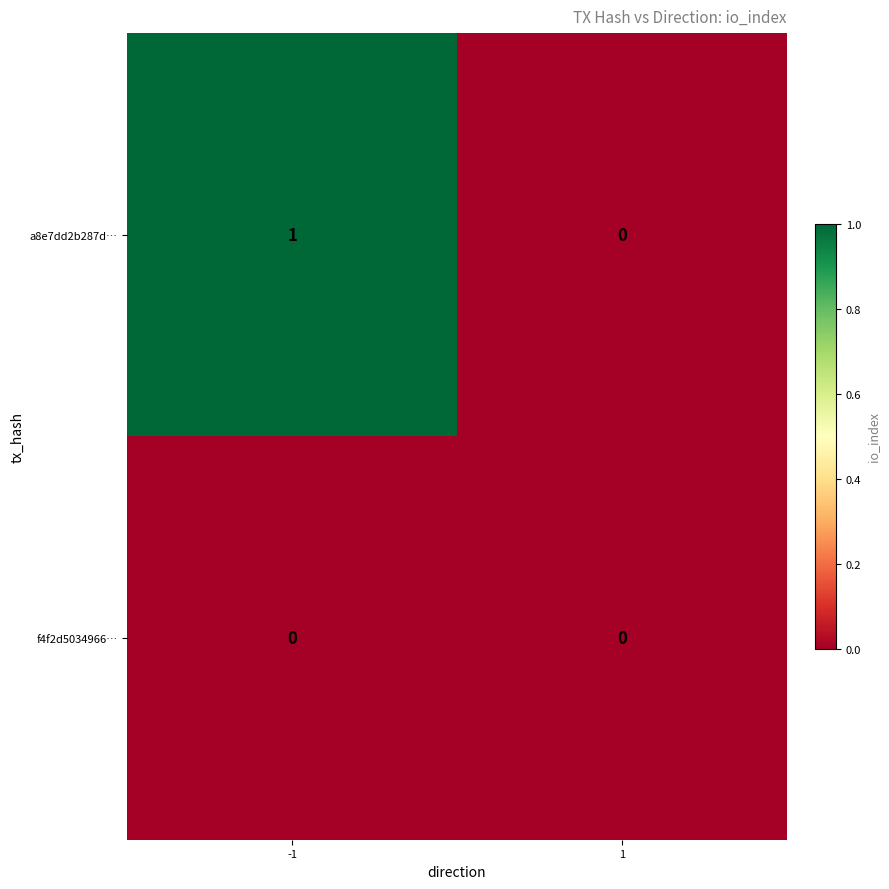

Which series changed the most between -1 and 1?

a8e7dd2b287d…